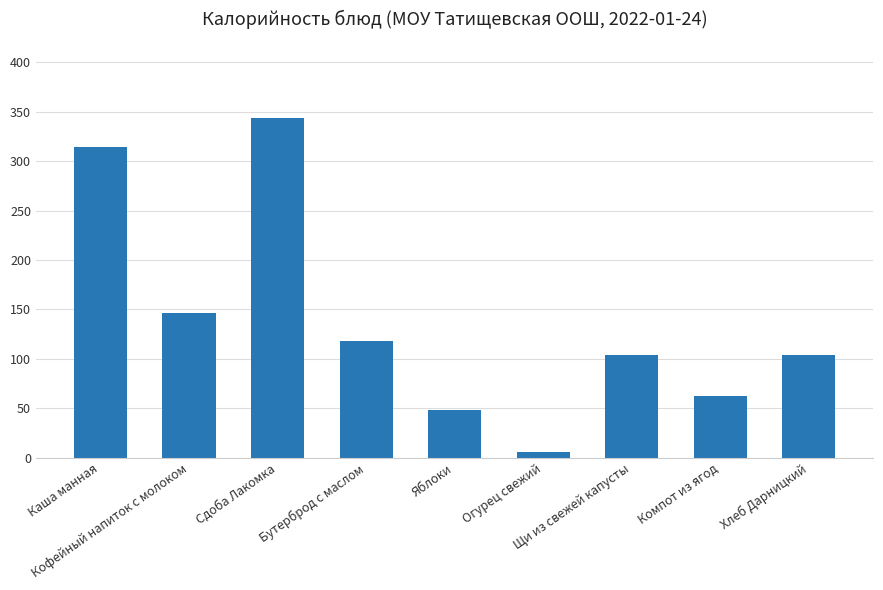

What is the value of the 9th bar from the left?

104.2